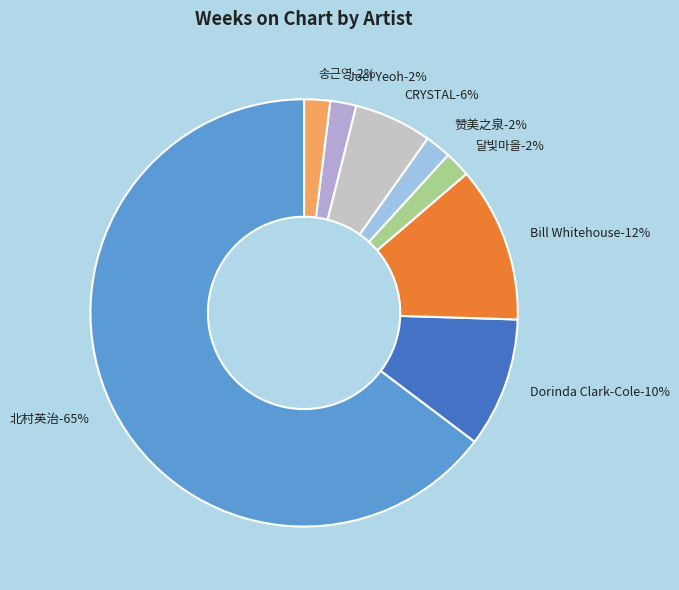

Which has a higher value, CRYSTAL or 달빛마을?

CRYSTAL